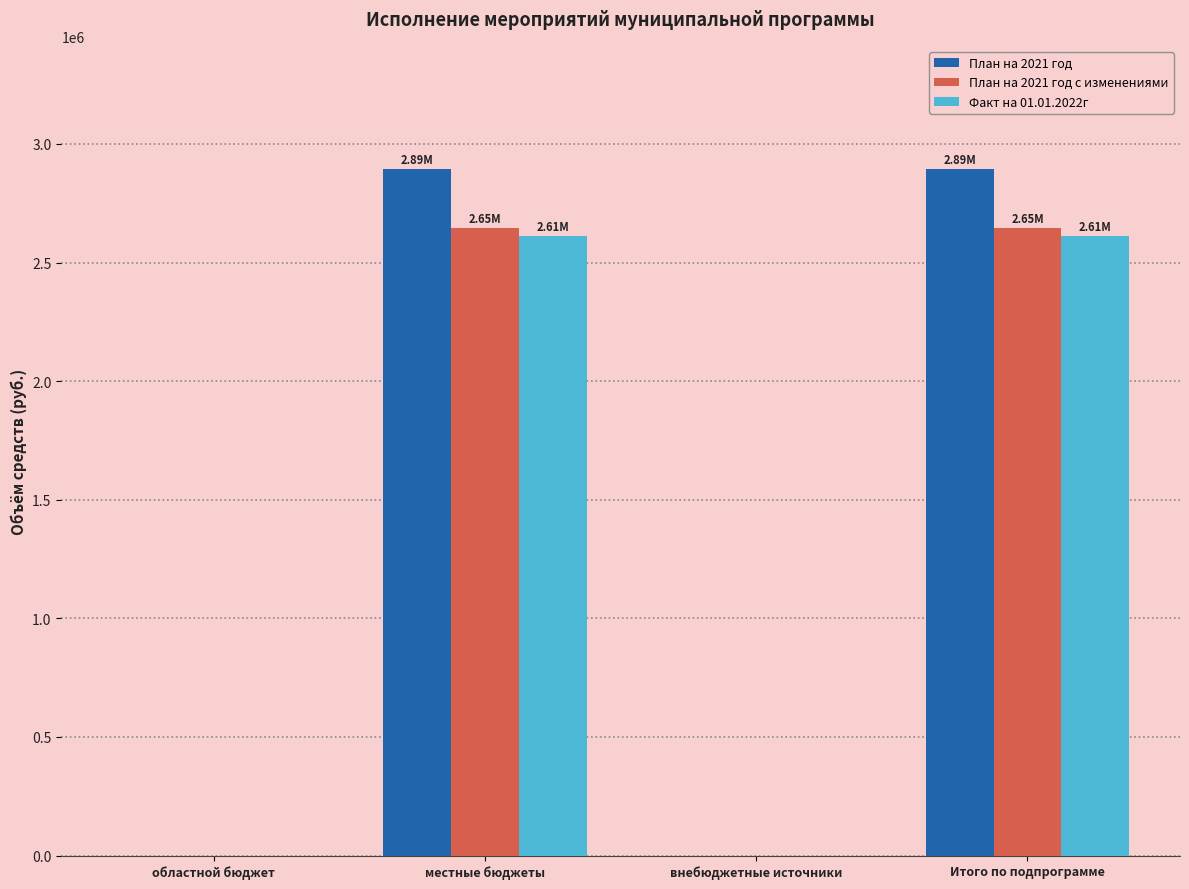

How many data points in Факт на 01.01.2022г are above 2611369?

2